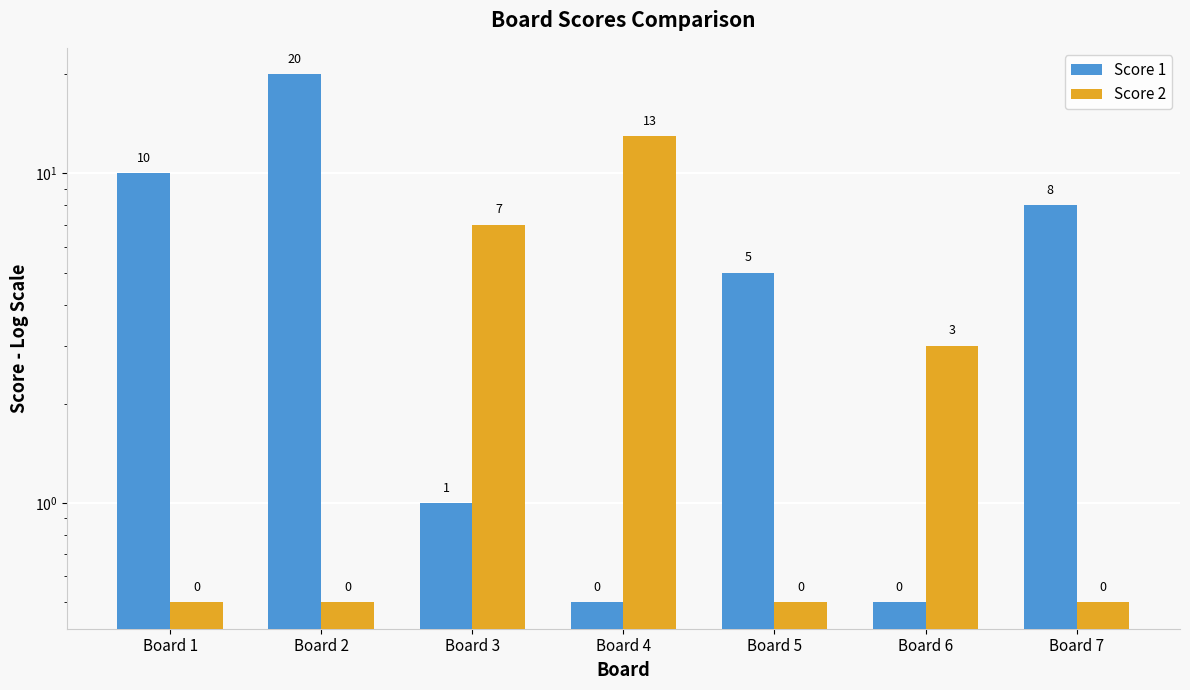

What is the difference between the maximum and second lowest values in the Score 1 series?

19.5